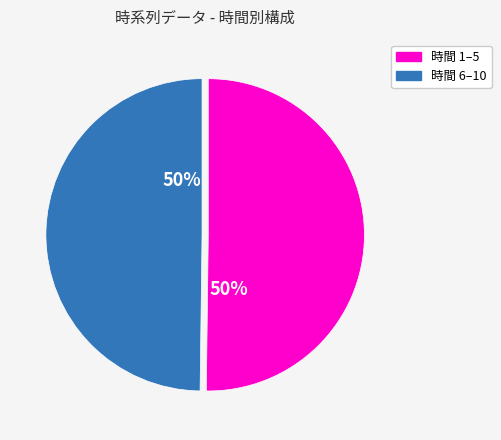

The 時間 6–10 slice represents 35% of the pie. True or false?

False